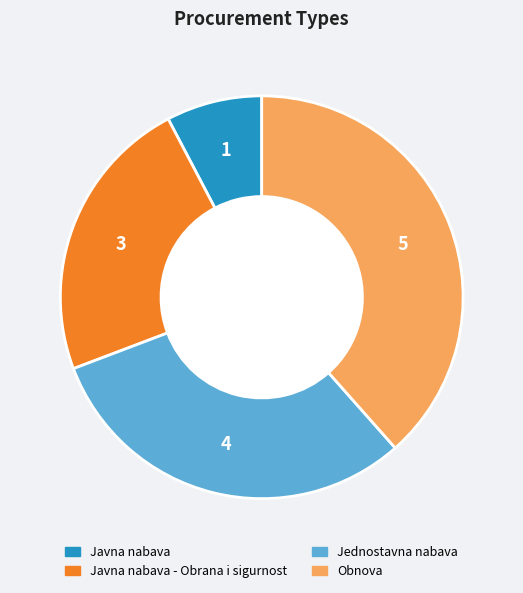

Count the number of slices in the pie.

4